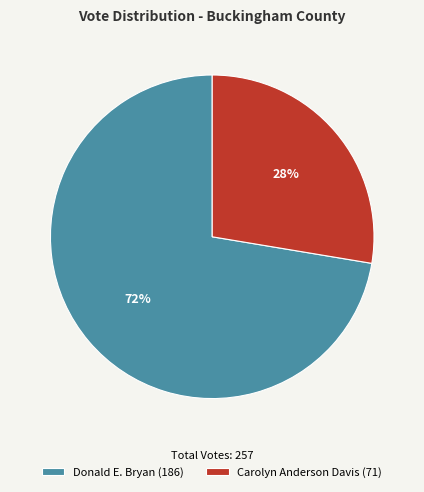

What percentage is the Carolyn Anderson Davis (71) slice, to the nearest percent?

28%